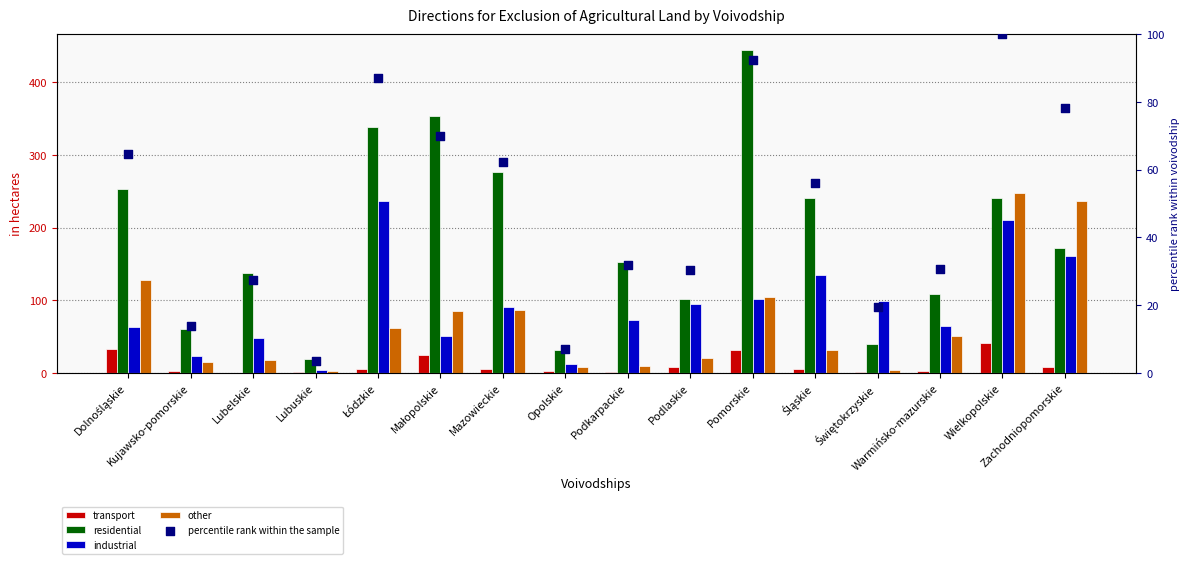

Which series contains the lowest Y value?

transport